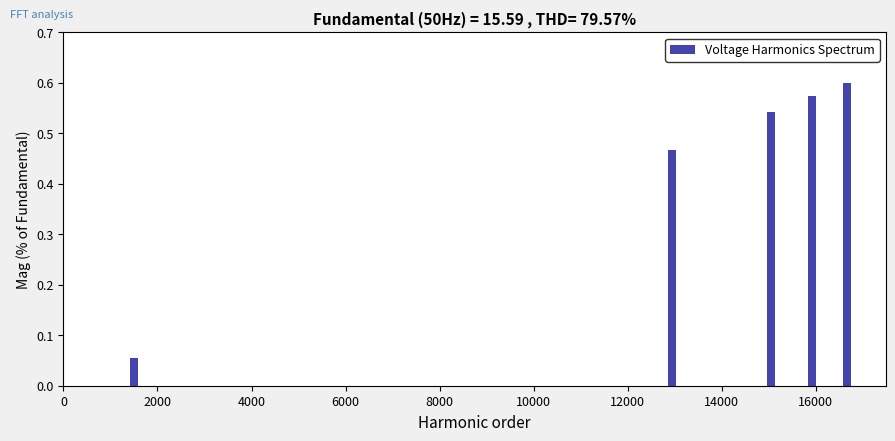

What is the sum of all values?

2.9